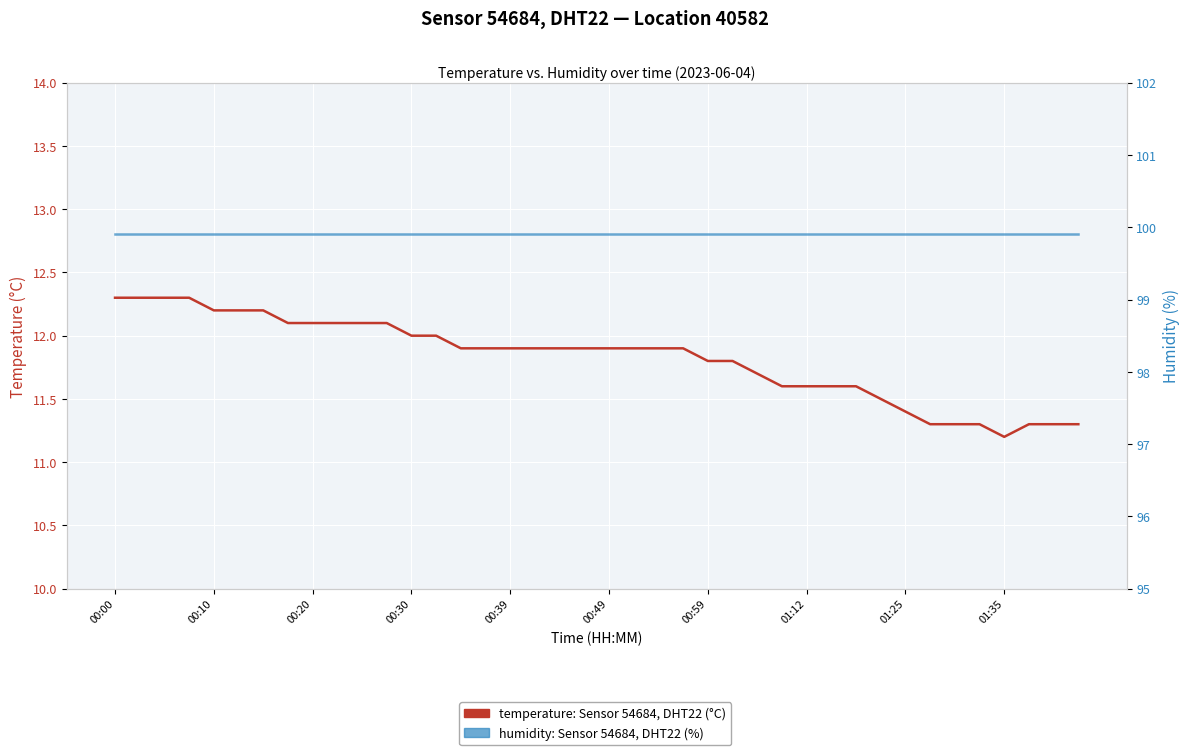

How many lines are shown in the chart?

2